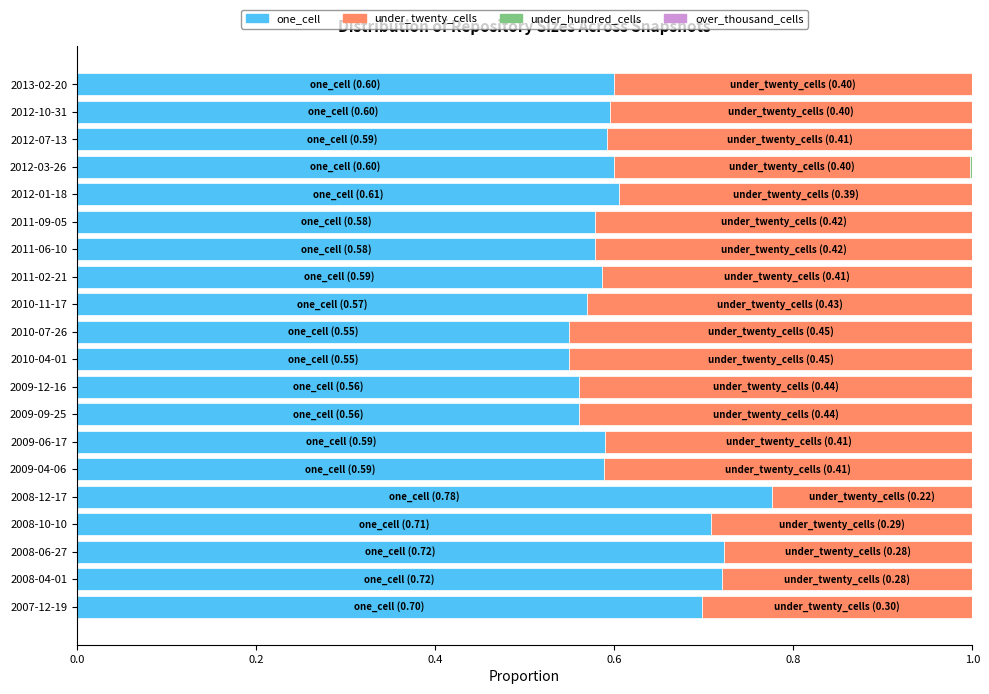

The one_cell series shows 0.2 at 2008-10-10. True or false?

False